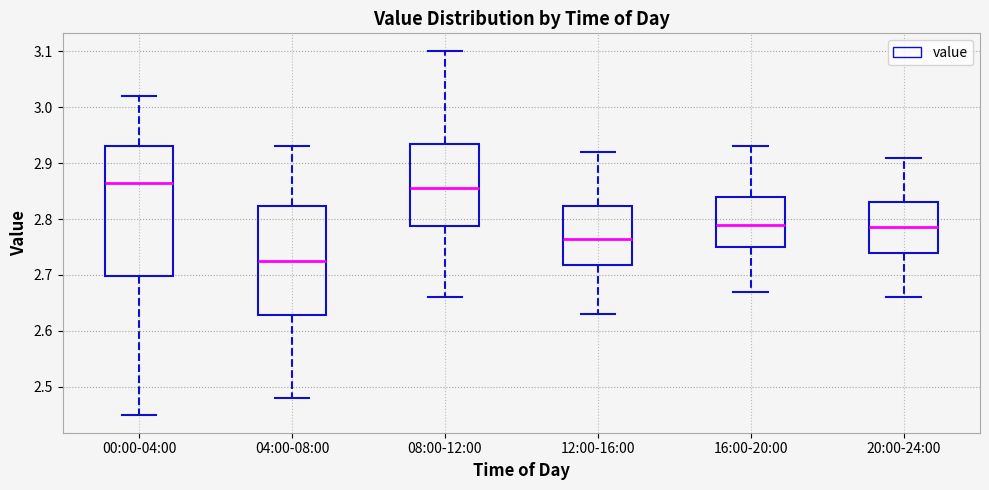

Where does the upper whisker of the box for 04:00-08:00 end on the y-axis? The values are not printed on the chart, so give them approximately, as read against the axis.

2.93